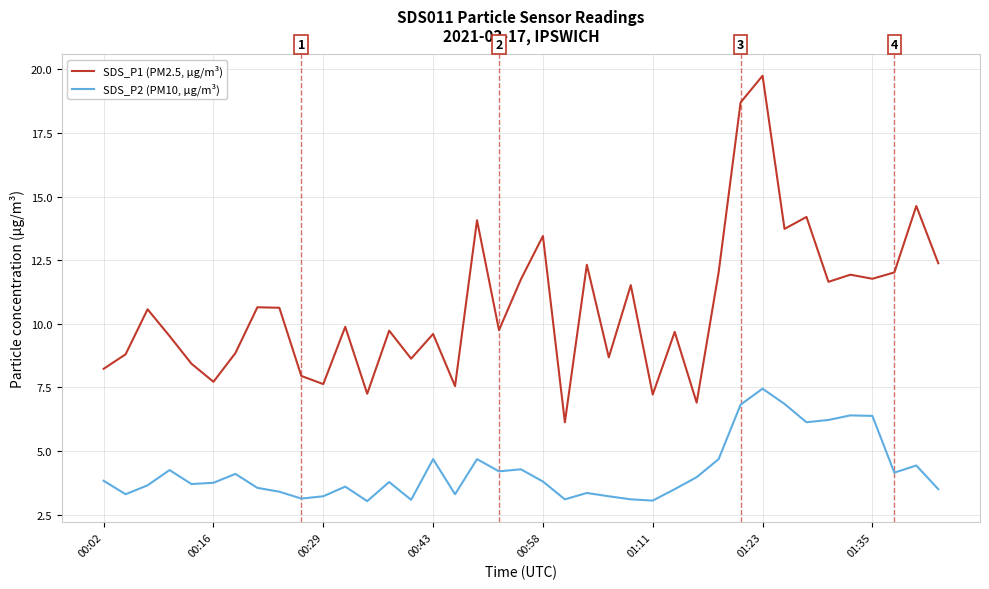

Which series has the largest range (max minus min)?

SDS_P1 (PM2.5, µg/m³)